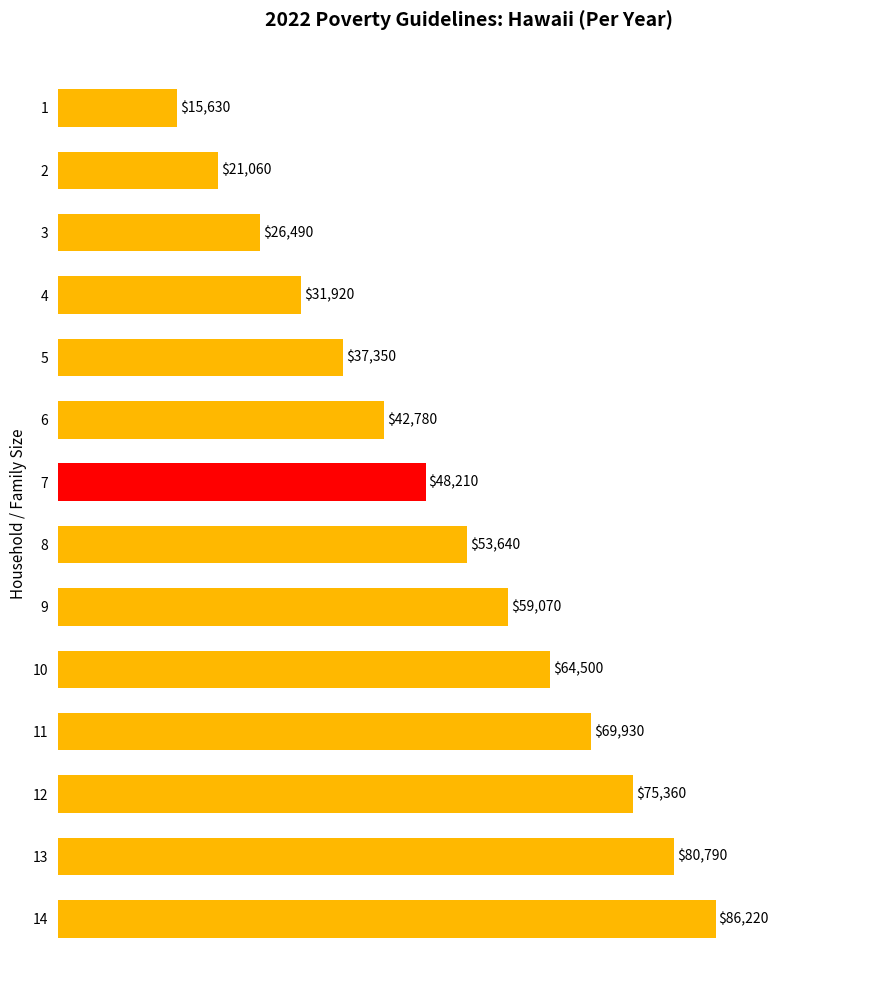

What is the sum of all values?

712950